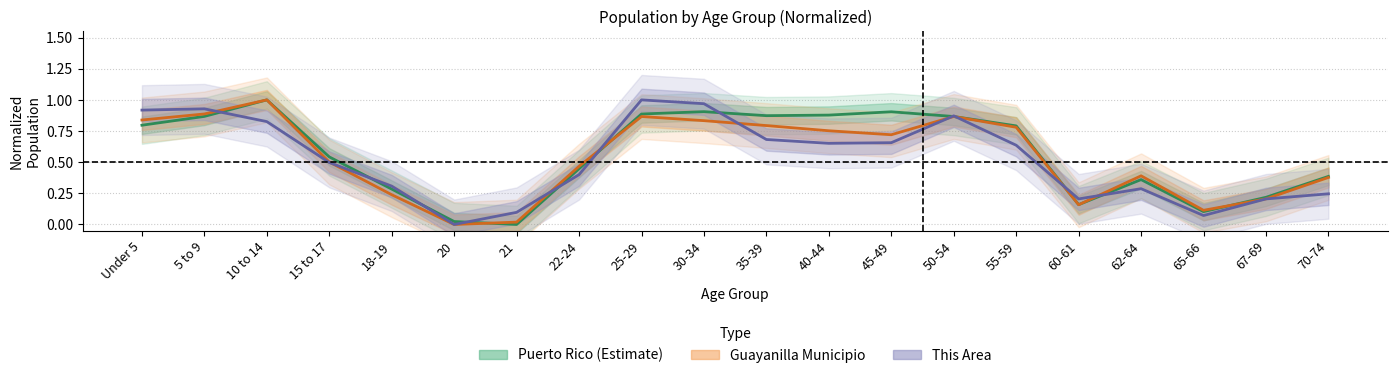

What is the difference between the Guayanilla Municipio values at 30-34 and 18-19?

0.6